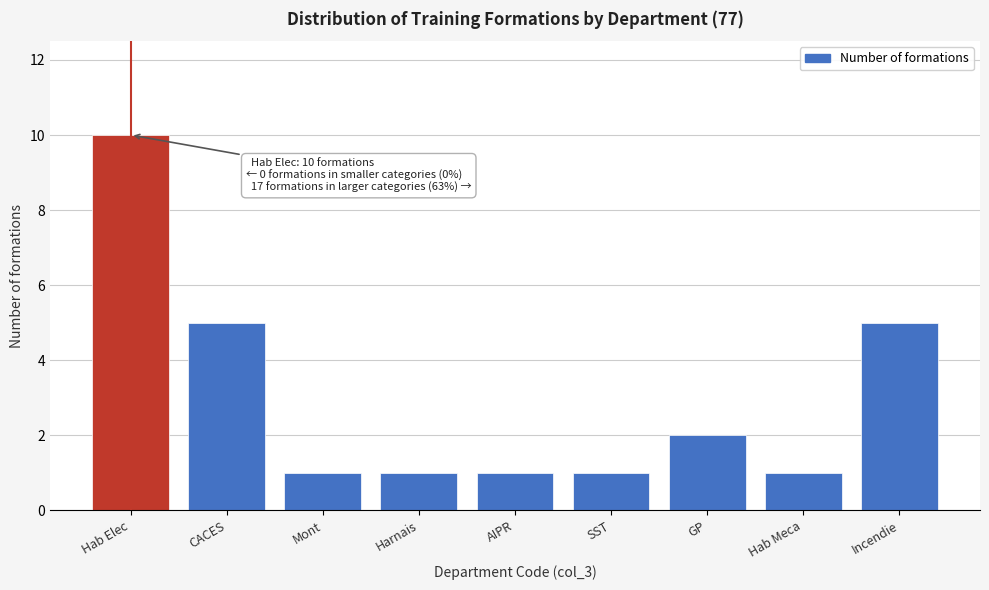

Reading right to left, transcribe all the data shown in this chart.

5	1	2	1	1	1	1	5	10